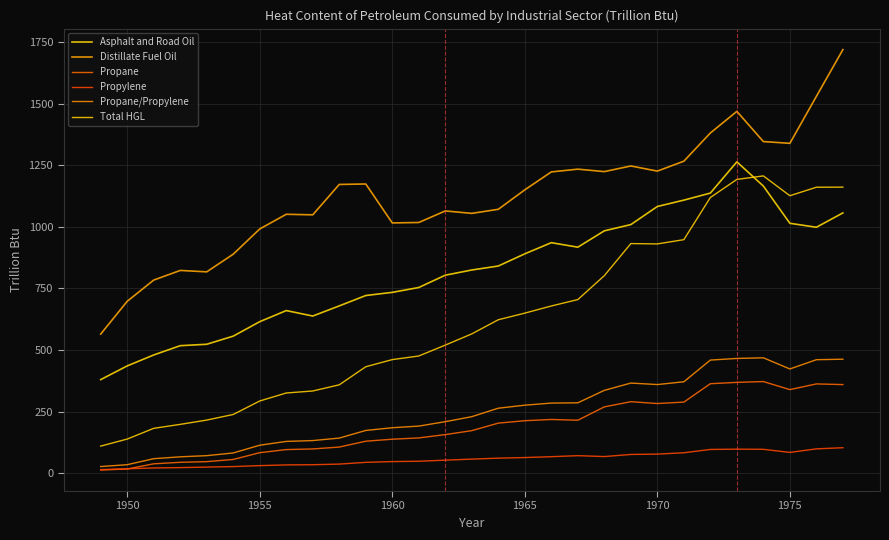

True or false: Propane/Propylene and Propane intersect in this chart.

False